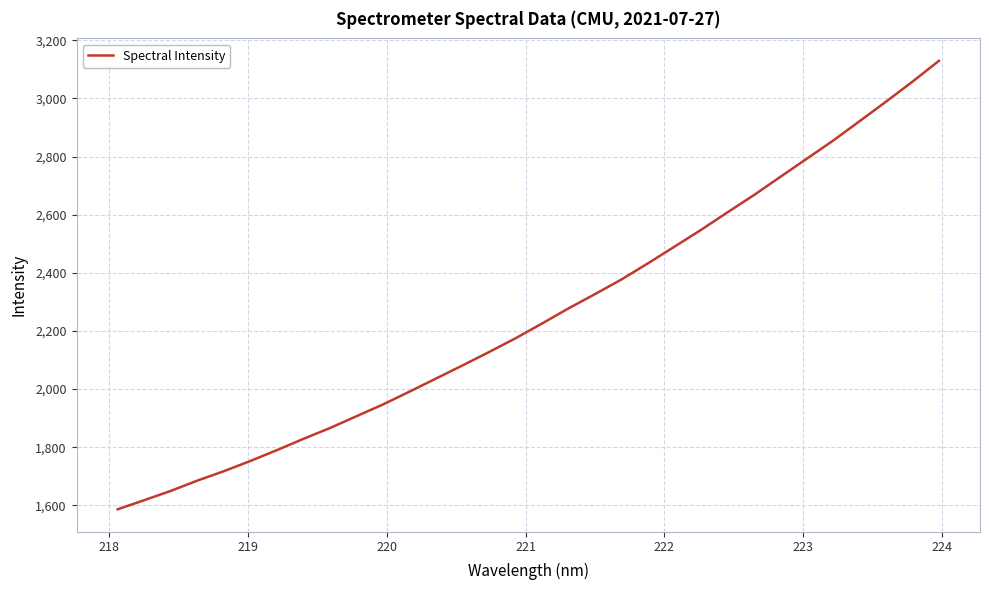

What is the difference between the maximum and minimum values?

1543.1